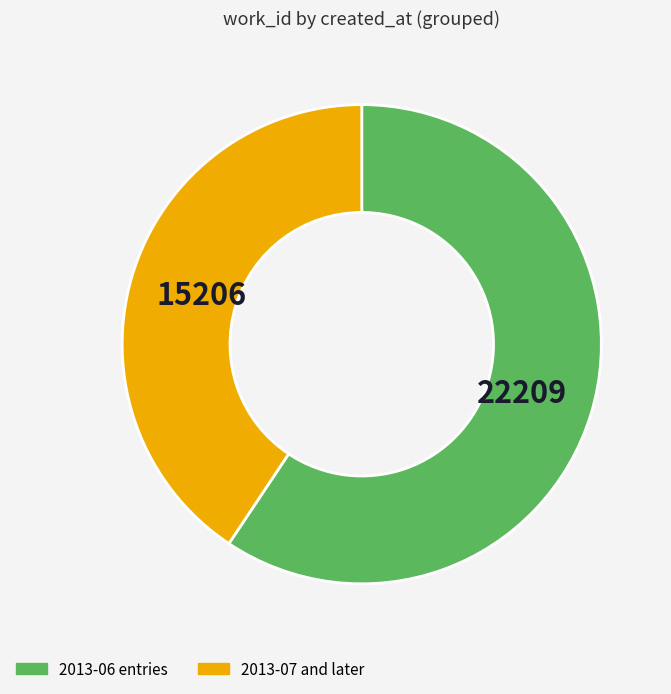

How many slices are in this pie chart?

2